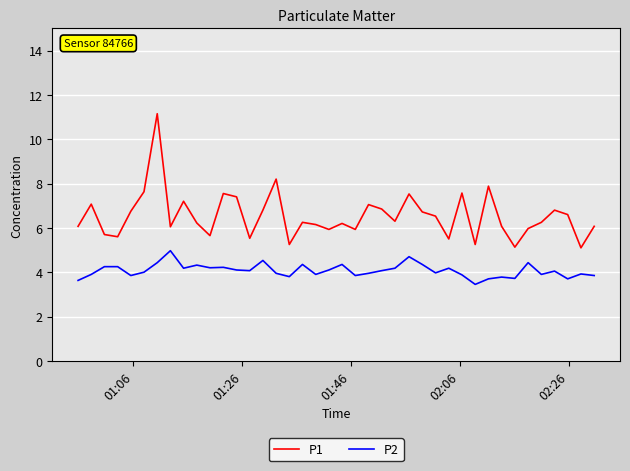

True or false: P1 has more than 0 points higher than both neighbors.

True